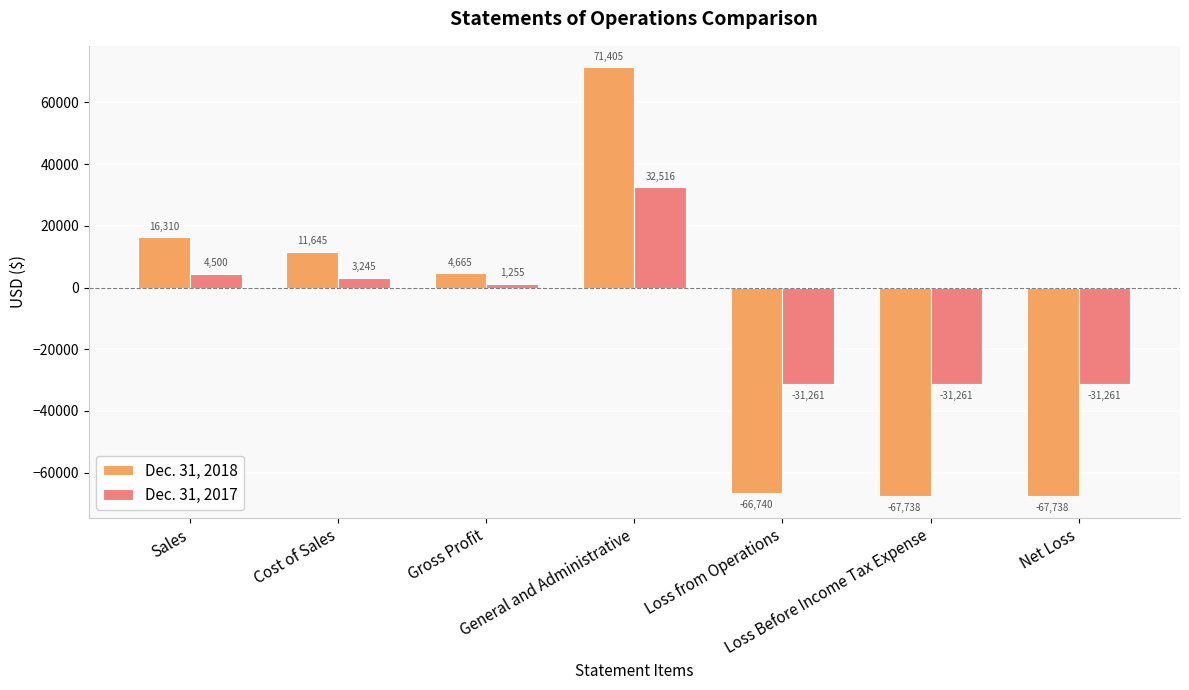

The value of Dec. 31, 2018 at Net Loss is -43118. True or false?

False